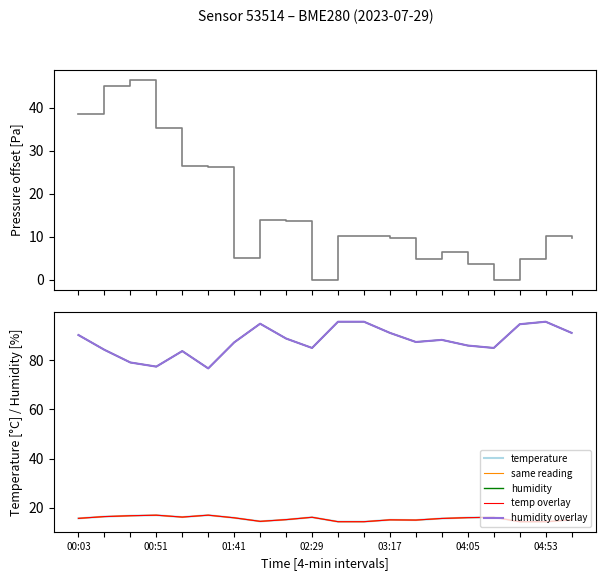

How many intersections are there between temp overlay and pressure offset?

1